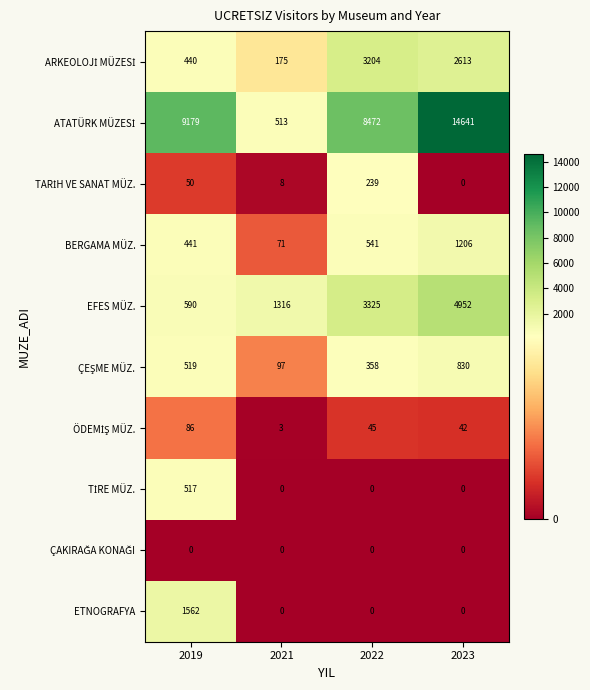

What is the maximum value shown in the chart?

14641